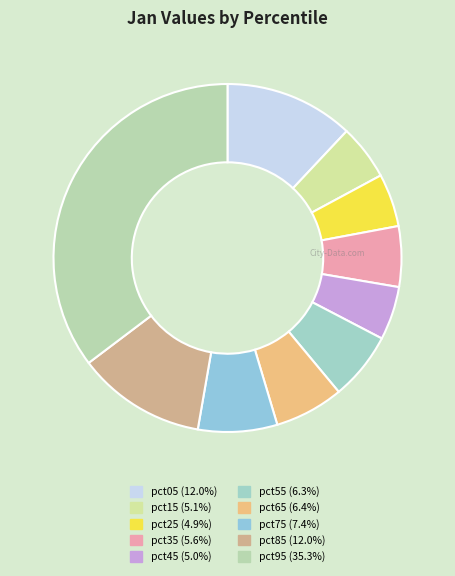

To the nearest percent, what portion does pct05 represent?

12%